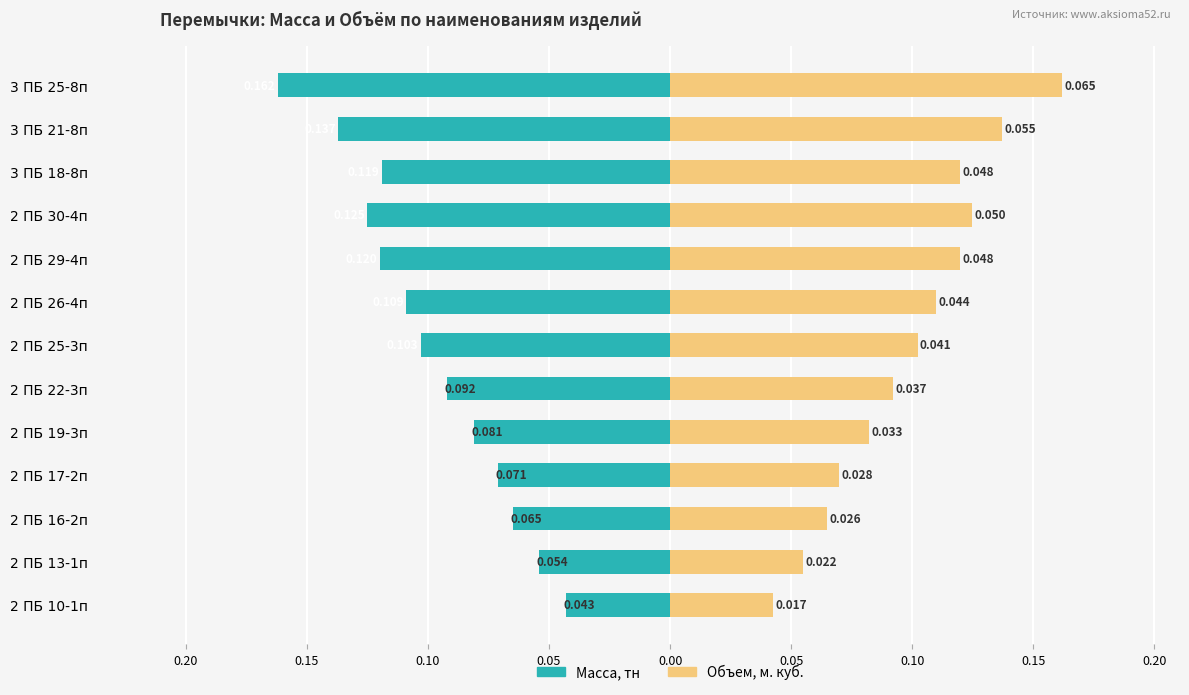

What is the value of the Масса, тн bar at the 8th from the left?

-0.1